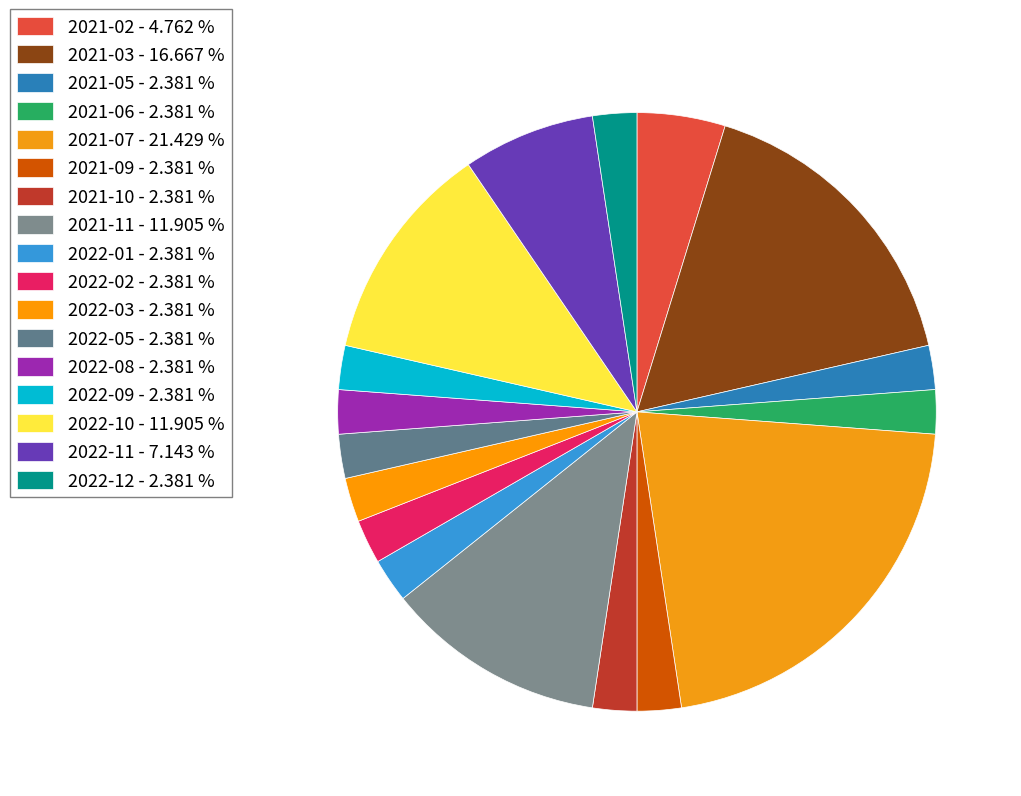

Is there a majority slice in this chart?

No